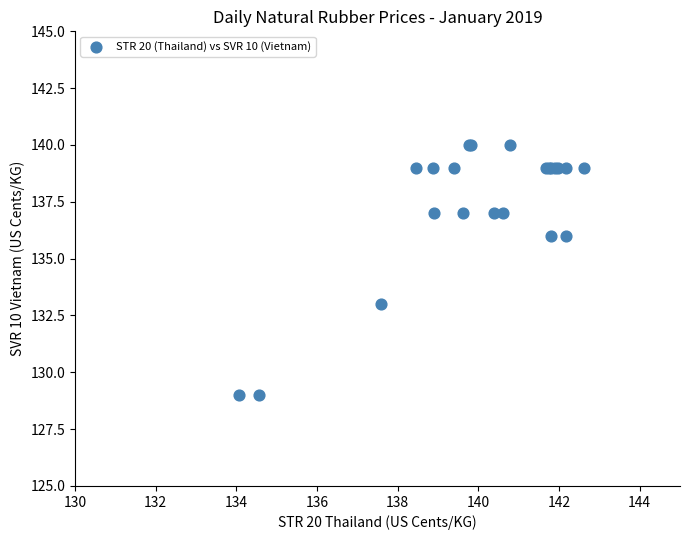

What Y value in the scatter plot is closest to 134?

133